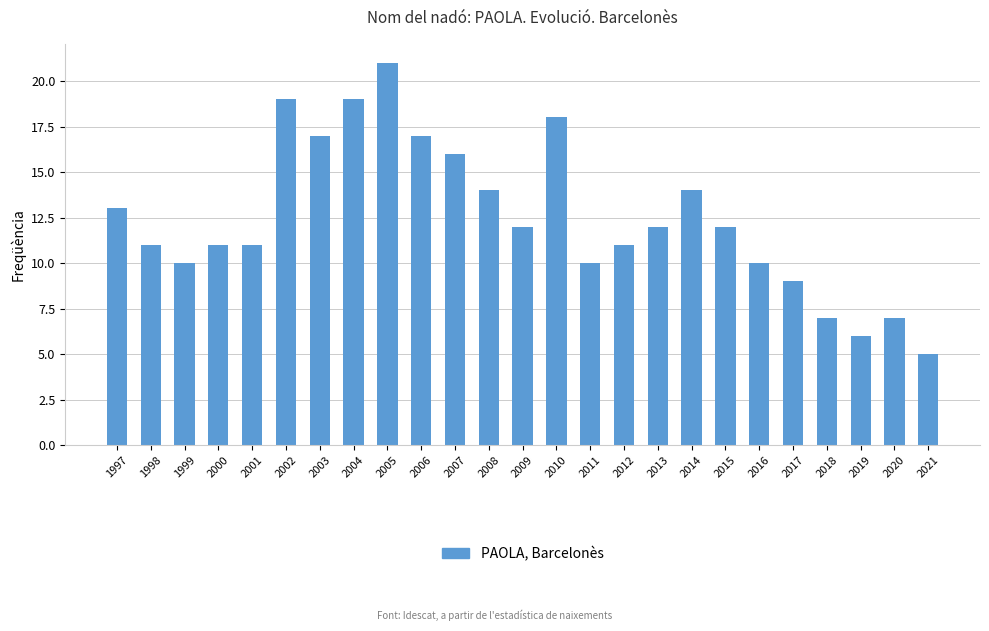

How many bars are there in total?

25